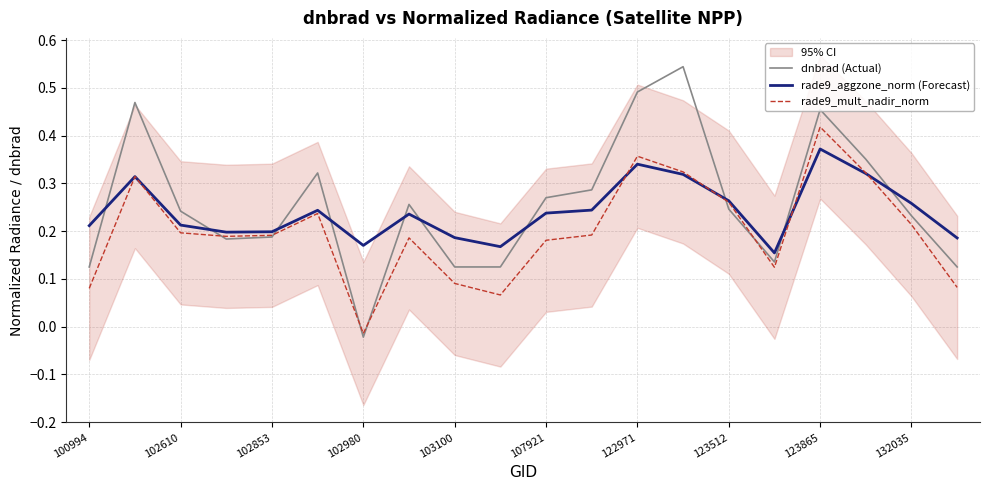

True or false: rade9_mult_nadir_norm and rade9_aggzone_norm (Forecast) cross at least once.

True